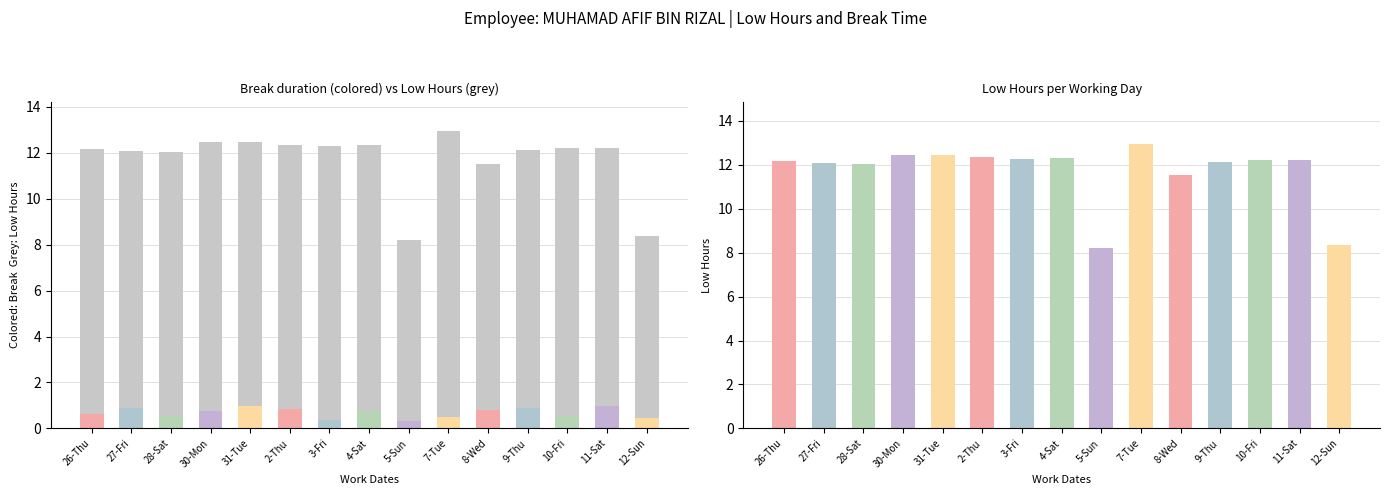

How many bars are there in total?

30